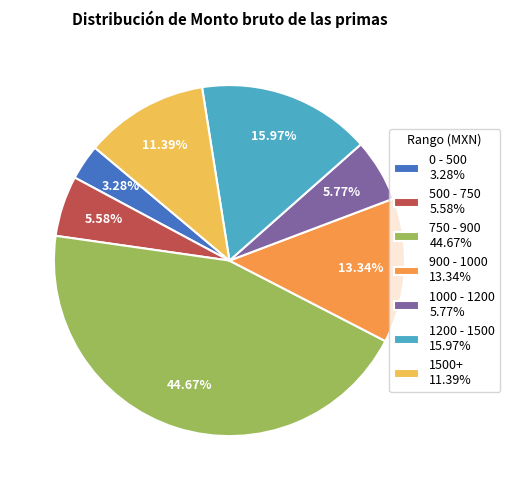

Do 500 - 750 5.58% and 1500+ 11.39% together represent more than half of the pie?

No